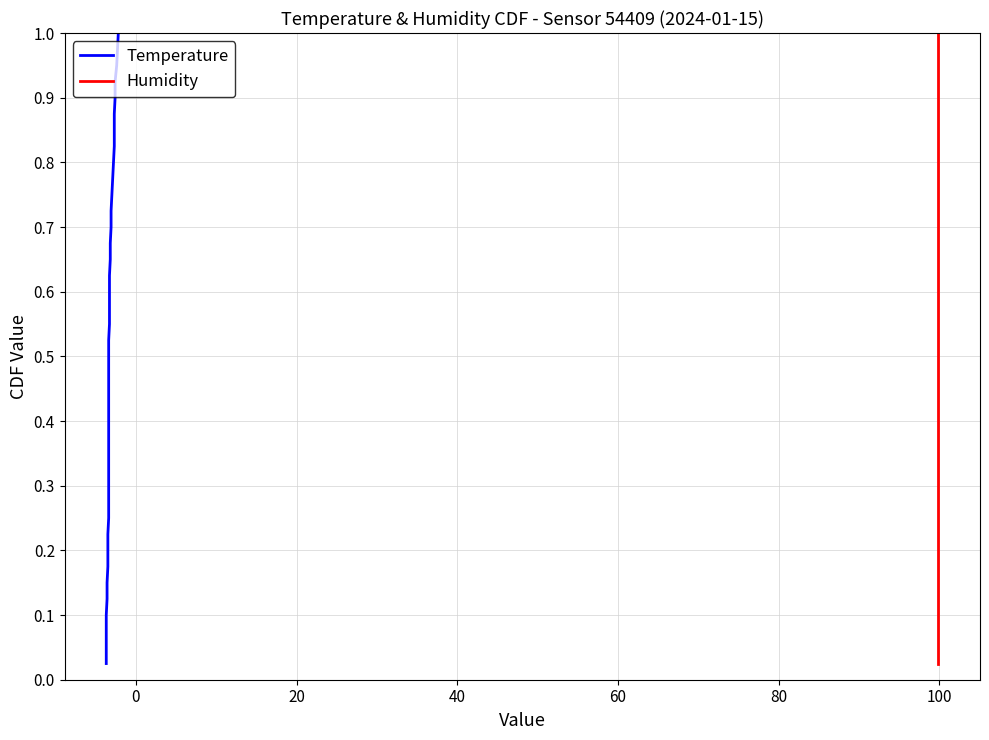

Is it true that Temperature equals 0.5 at 11?

False